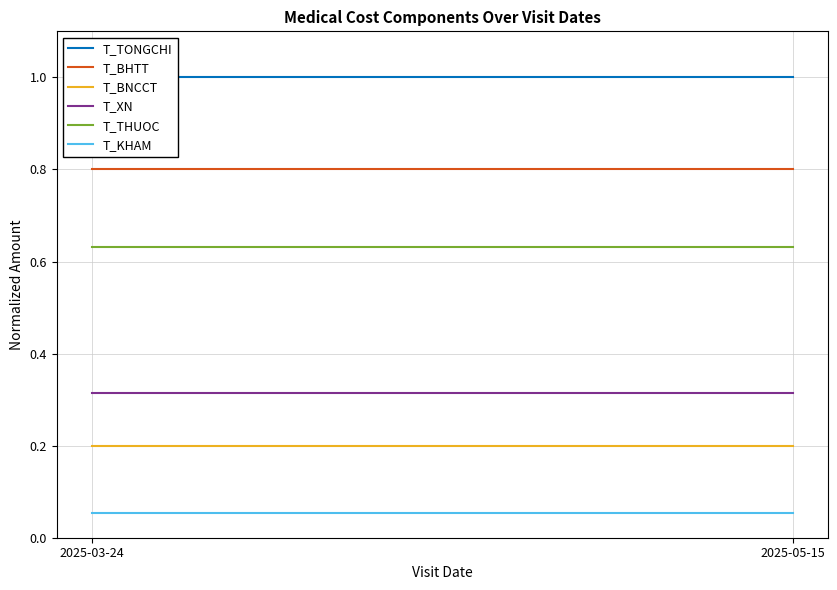

At how many categories does at least one series exceed 0?

2